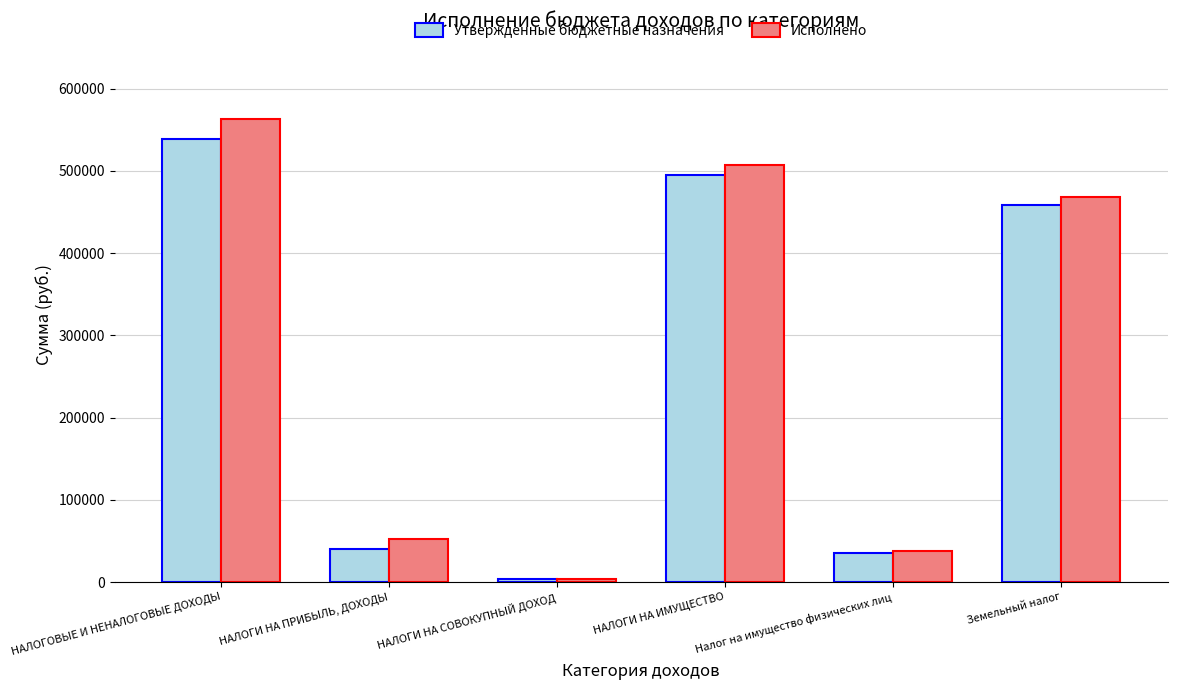

What is the total value across all series at Земельный налог?

927239.5